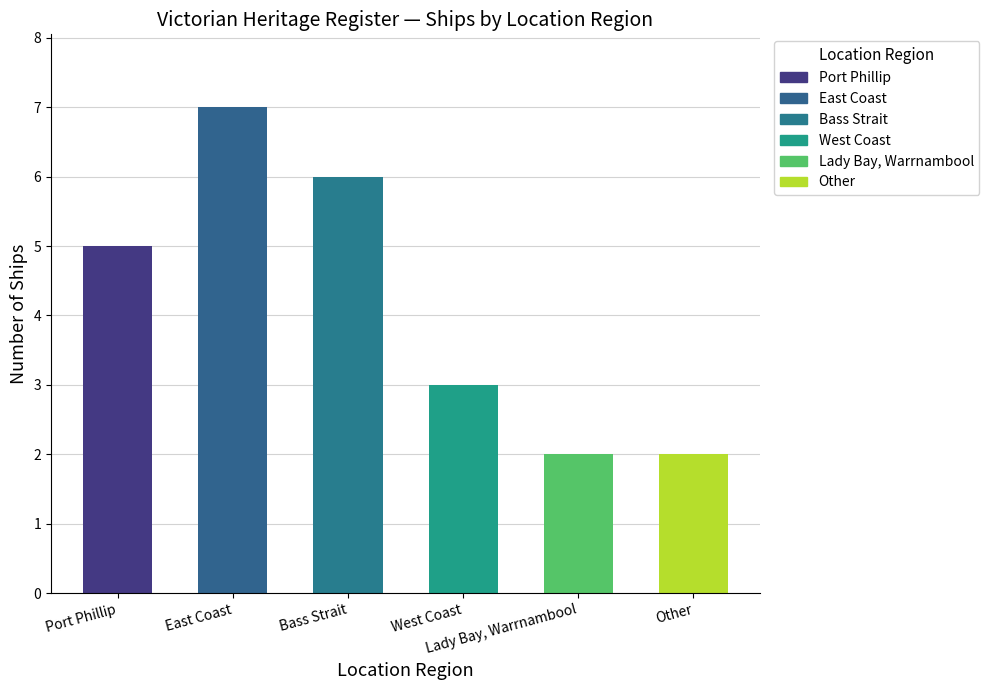

Reading left to right, transcribe all the data shown in this chart.

Port Phillip=5	East Coast=7	Bass Strait=6	West Coast=3	Lady Bay, Warrnambool=2	Other=2